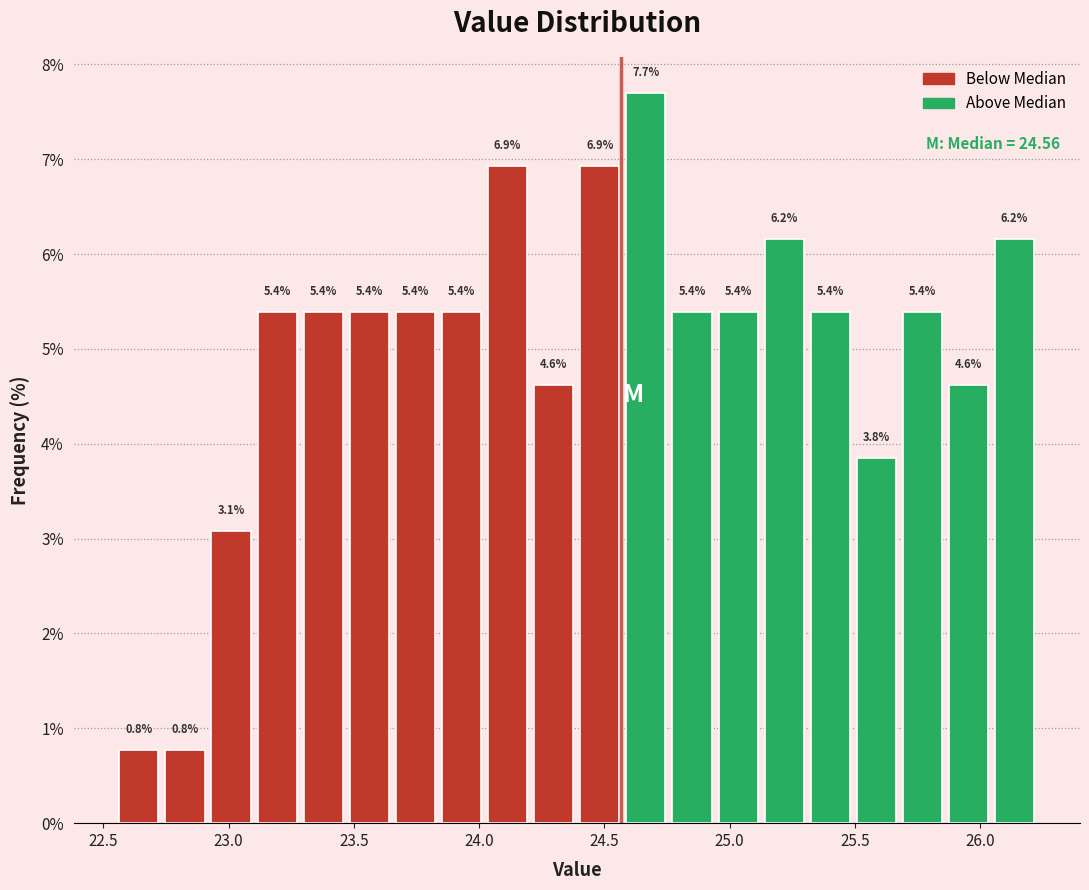

Read against the x-axis, roughly where is the centre of the tallest bar?

24.65